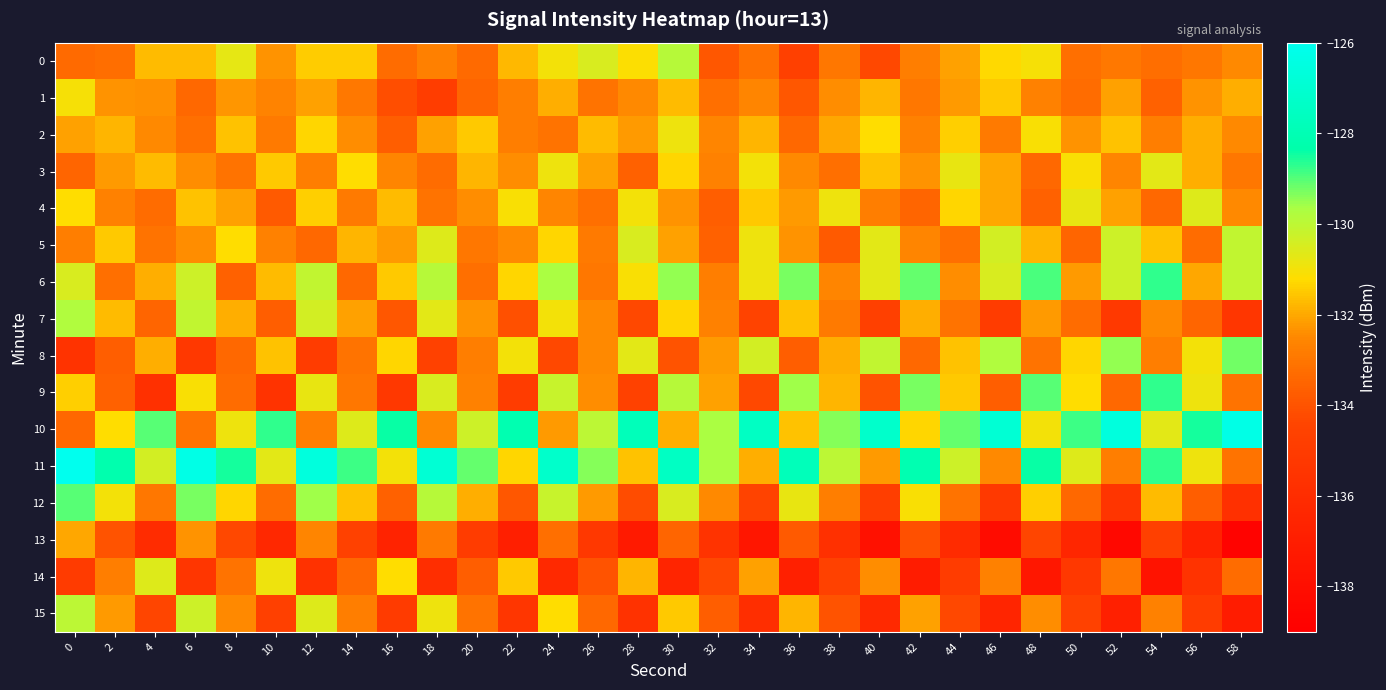

At which category is the sum across all series the highest?

30